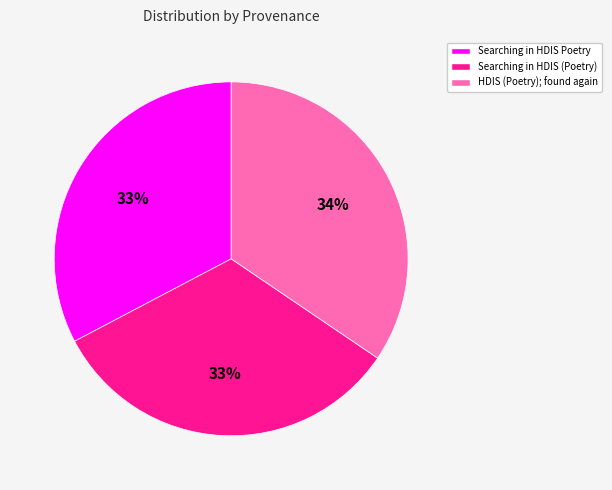

True or false: Searching in HDIS (Poetry) accounts for 33% of the total.

True